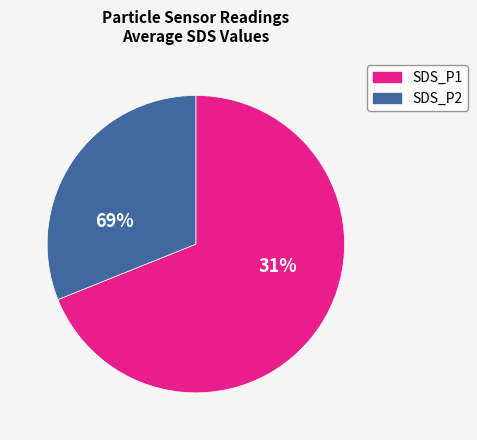

Is it true that SDS_P2 is 44% of the pie?

False